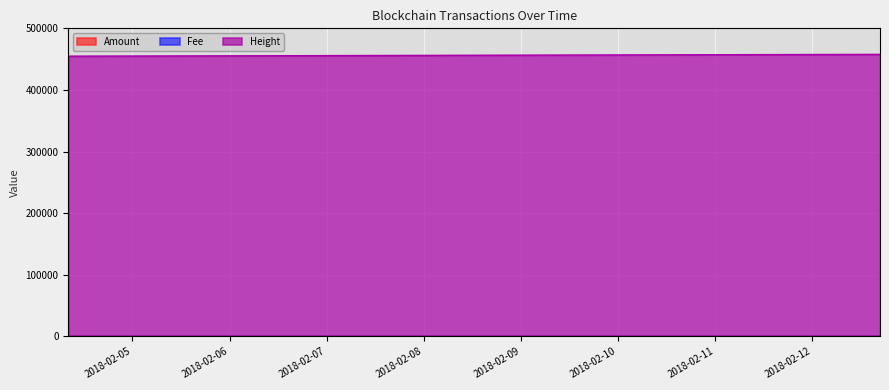

Which label corresponds to the smallest value in the chart?

2018-02-04 08:54:54